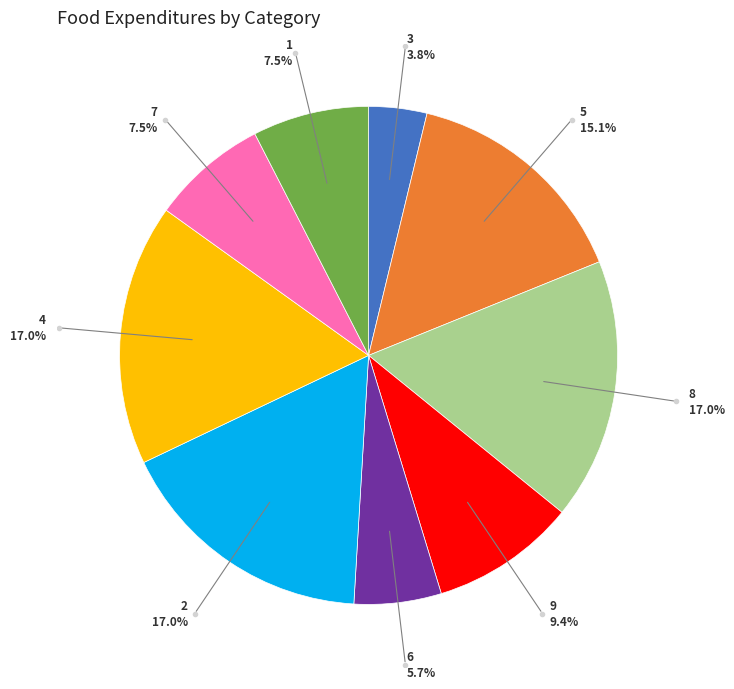

Between 6 and 3, which is larger?

6